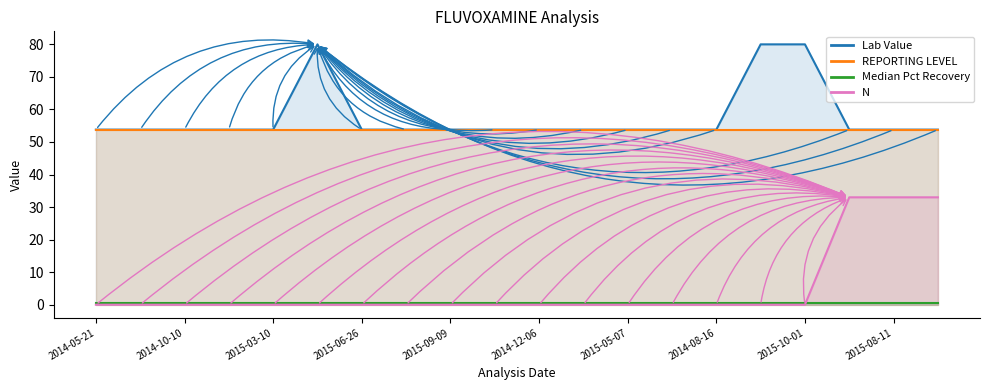

True or false: N and Lab Value intersect in this chart.

False